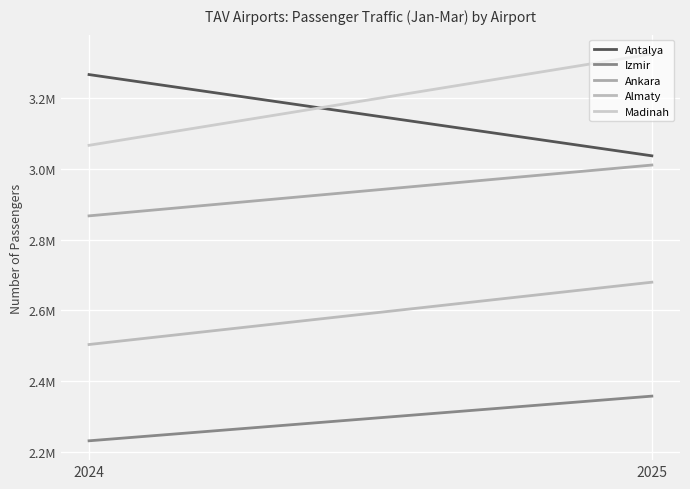

At which category does the chart reach its peak across all series?

2025